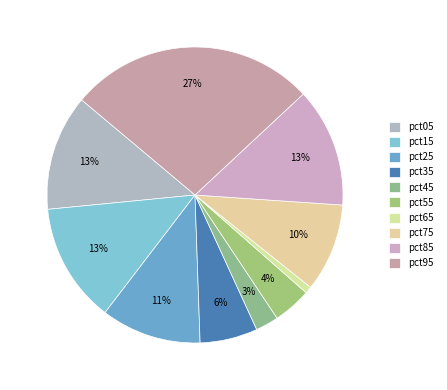

Rank the categories by value from highest to lowest.

pct95, pct15, pct85, pct05, pct25, pct75, pct35, pct55, pct45, pct65